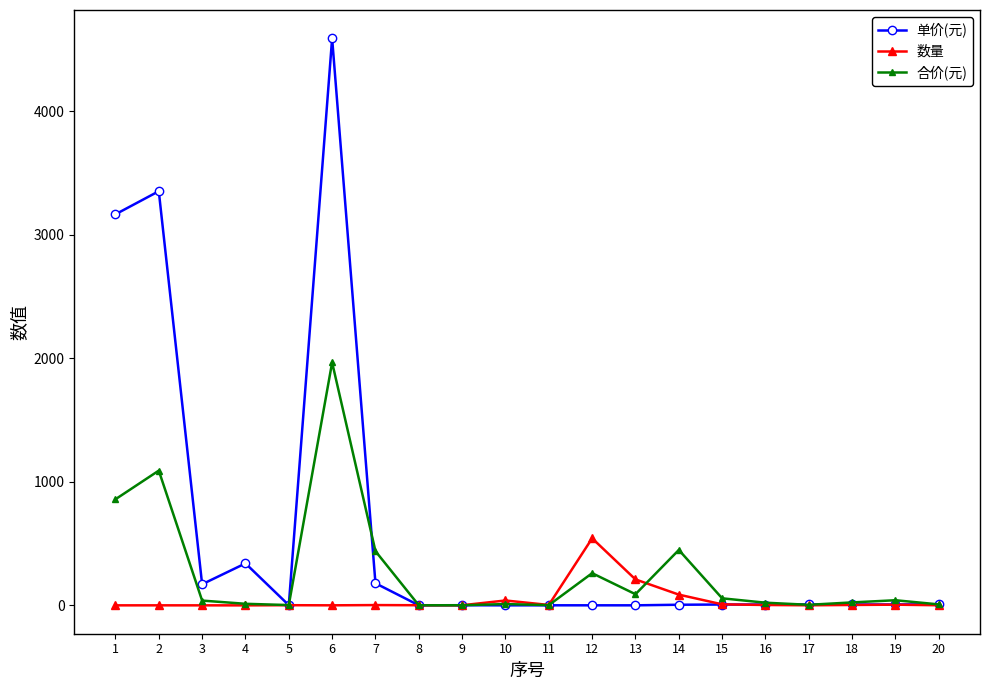

What is the average value of the 合价(元) series?

269.1